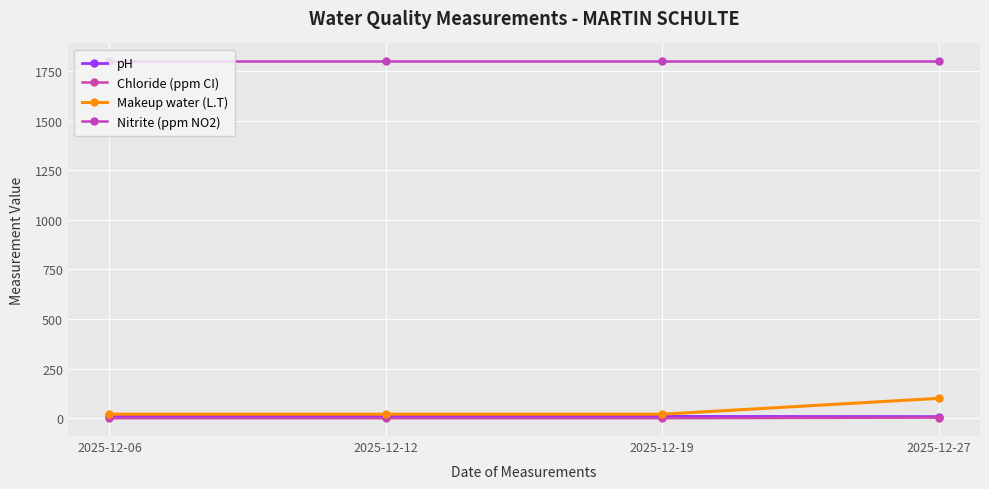

How many distinct data groups are displayed?

4